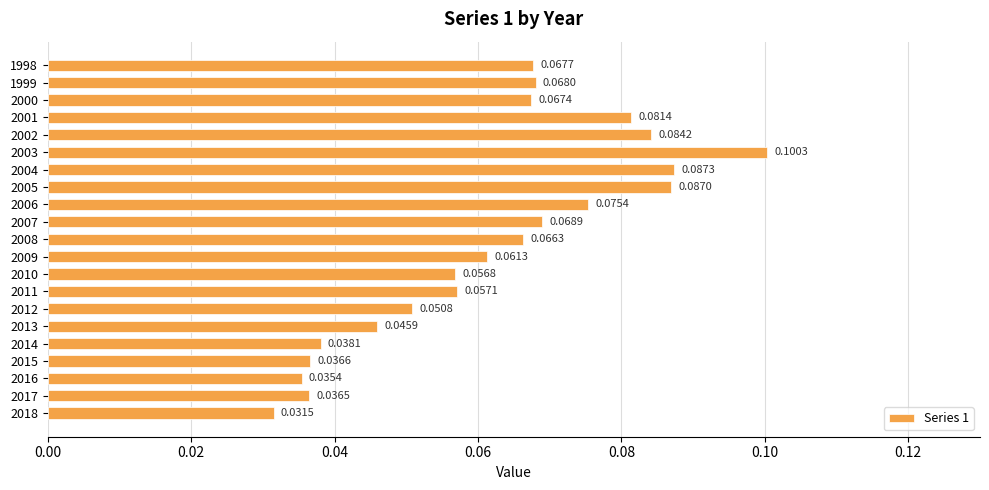

List the labels in order of value, smallest first.

2018, 2016, 2017, 2015, 2014, 2013, 2012, 2010, 2011, 2009, 2008, 2000, 1998, 1999, 2007, 2006, 2001, 2002, 2005, 2004, 2003